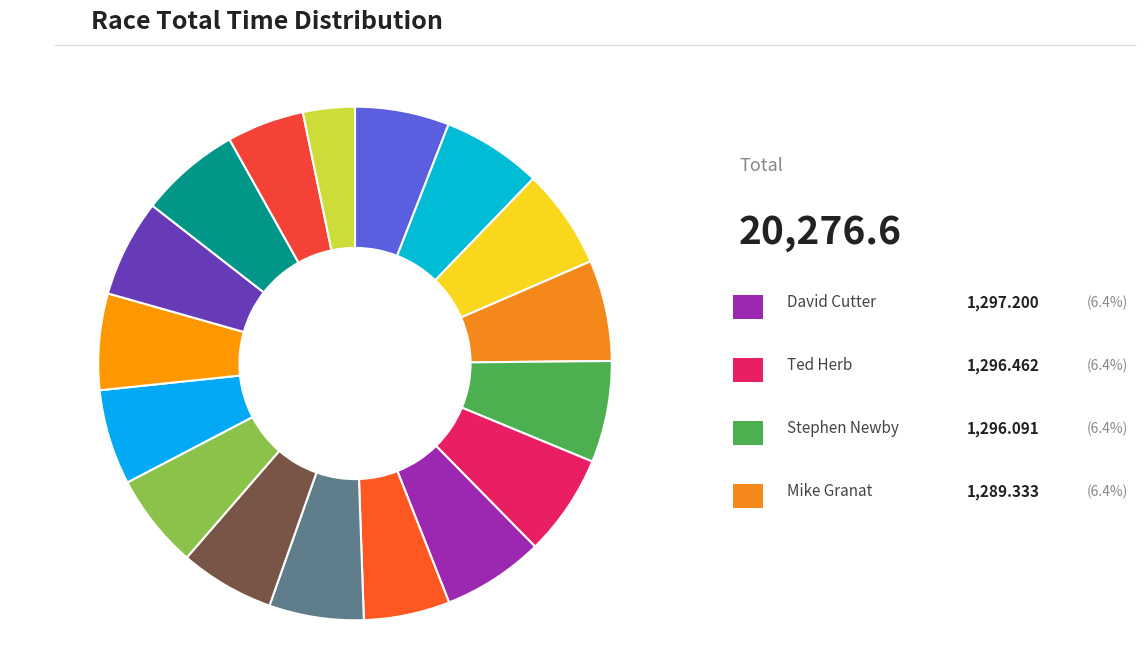

Which category has the biggest portion of the pie?

David Cutter